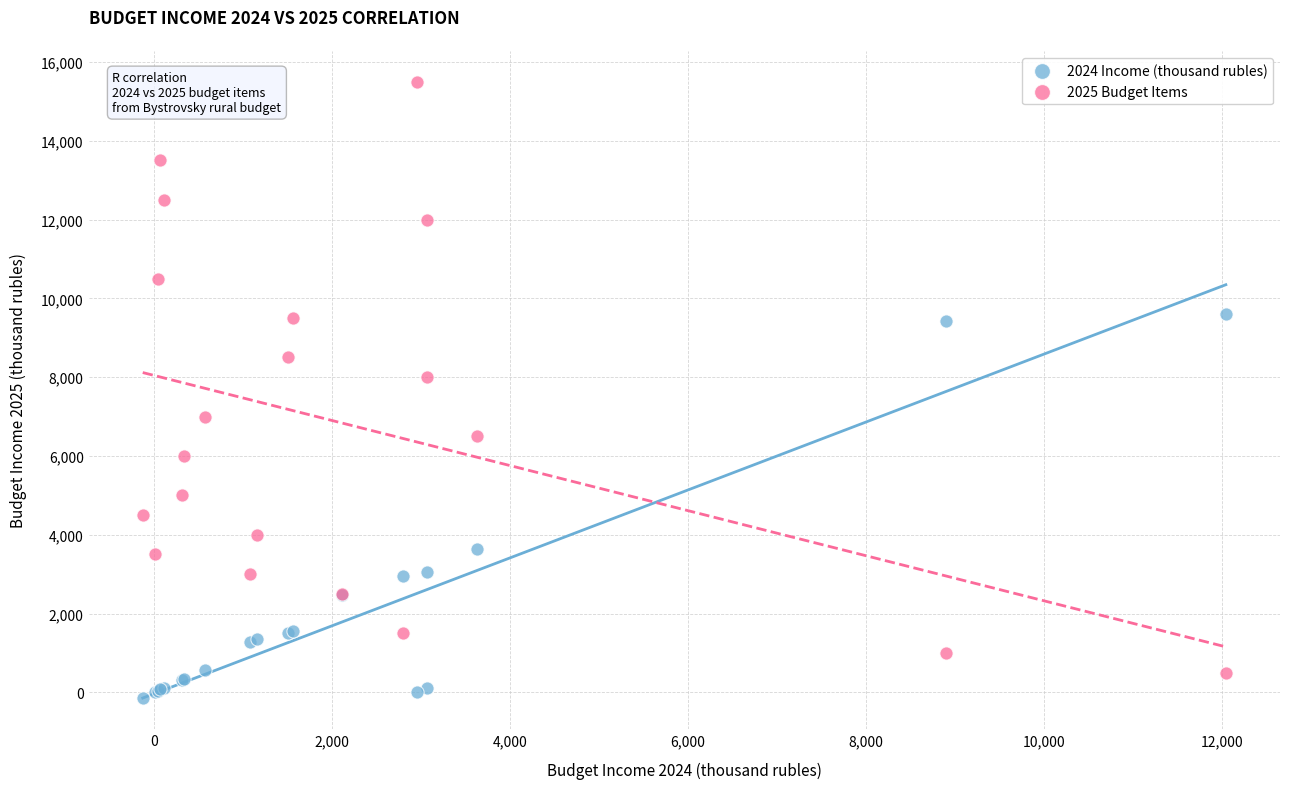

What is the X range (max minus min) for the scatter plot?

12167.4